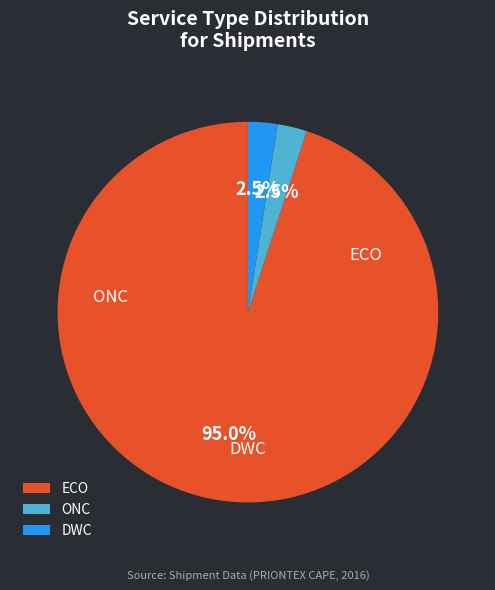

To the nearest percent, what portion does ONC represent?

2%